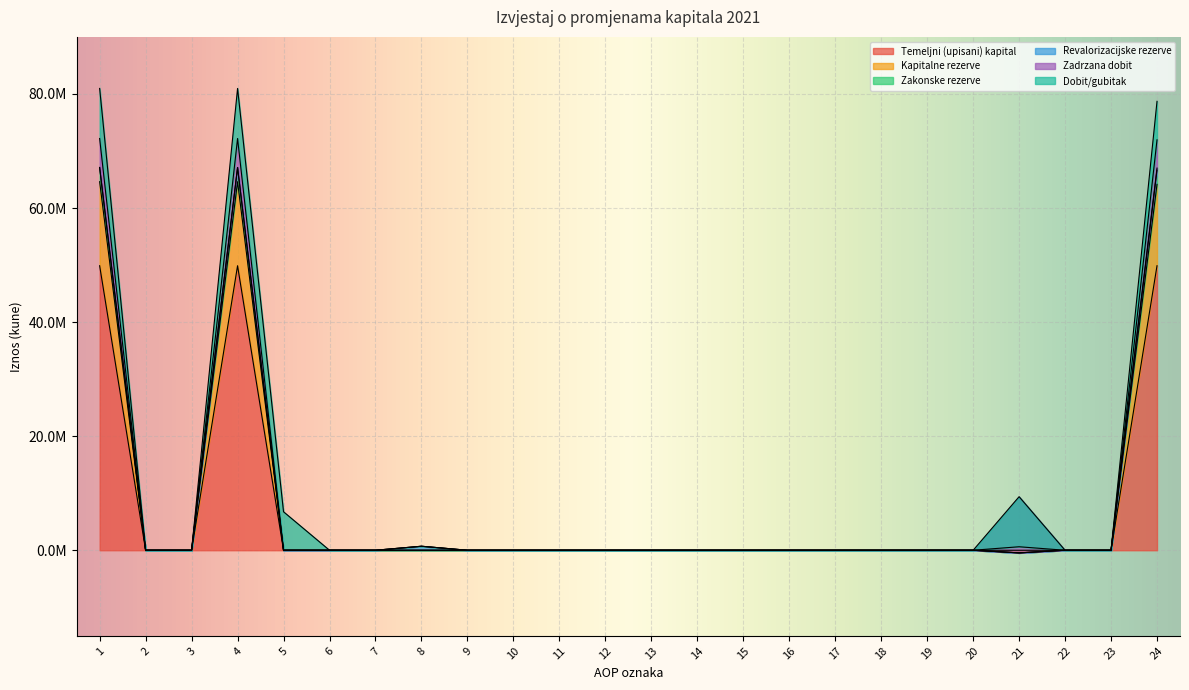

What is the highest value of the Temeljni (upisani) kapital series?

49880250